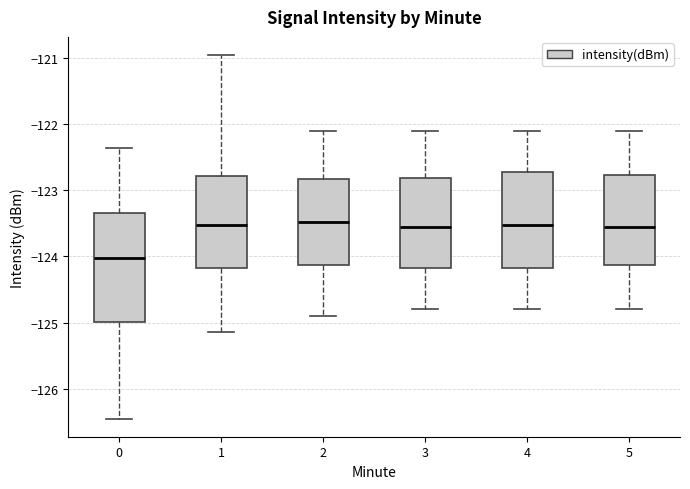

Reading left to right, transcribe this box plot: for each box, give where its median line is, the range the box spans, and where its two whiskers end, as read against the y-axis. The values are not printed on the chart, so give them approximately, as read against the axis.

0: median -124.0, box -125.0 to -123.3, whiskers -126.5 to -122.4
1: median -123.5, box -124.2 to -122.8, whiskers -125.2 to -121.0
2: median -123.5, box -124.1 to -122.8, whiskers -124.9 to -122.1
3: median -123.5, box -124.2 to -122.8, whiskers -124.8 to -122.1
4: median -123.5, box -124.2 to -122.7, whiskers -124.8 to -122.1
5: median -123.5, box -124.1 to -122.8, whiskers -124.8 to -122.1